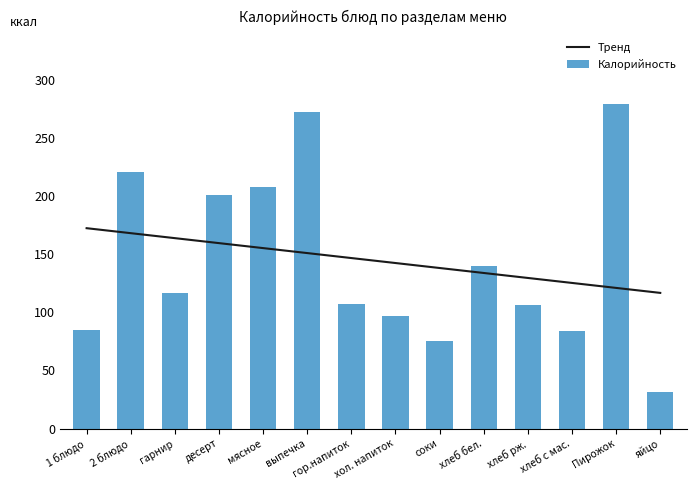

What is the difference between the Калорийность values at 1 блюдо and мясное?

122.5